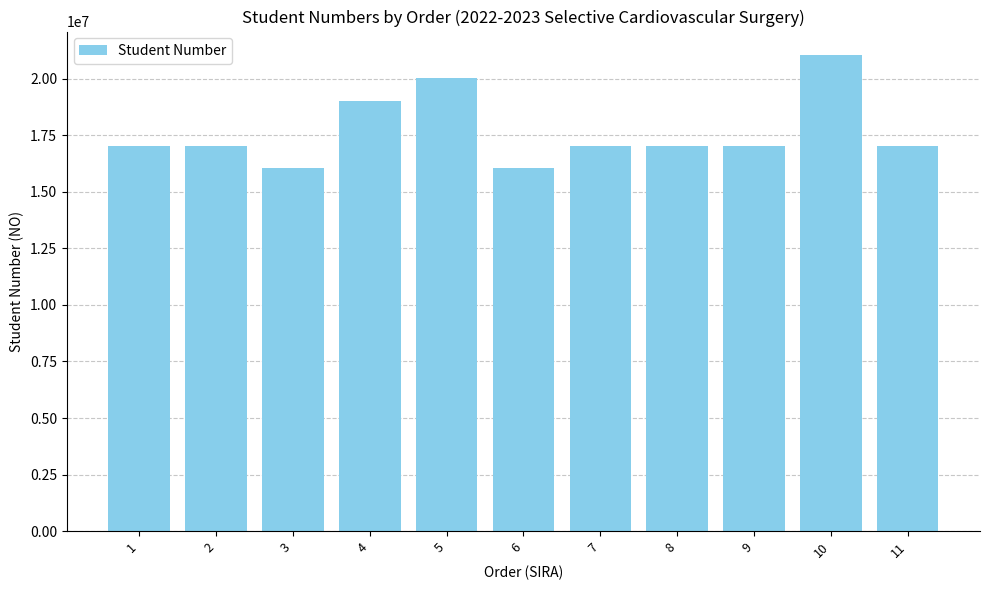

At which category does the chart reach its peak across all series?

10